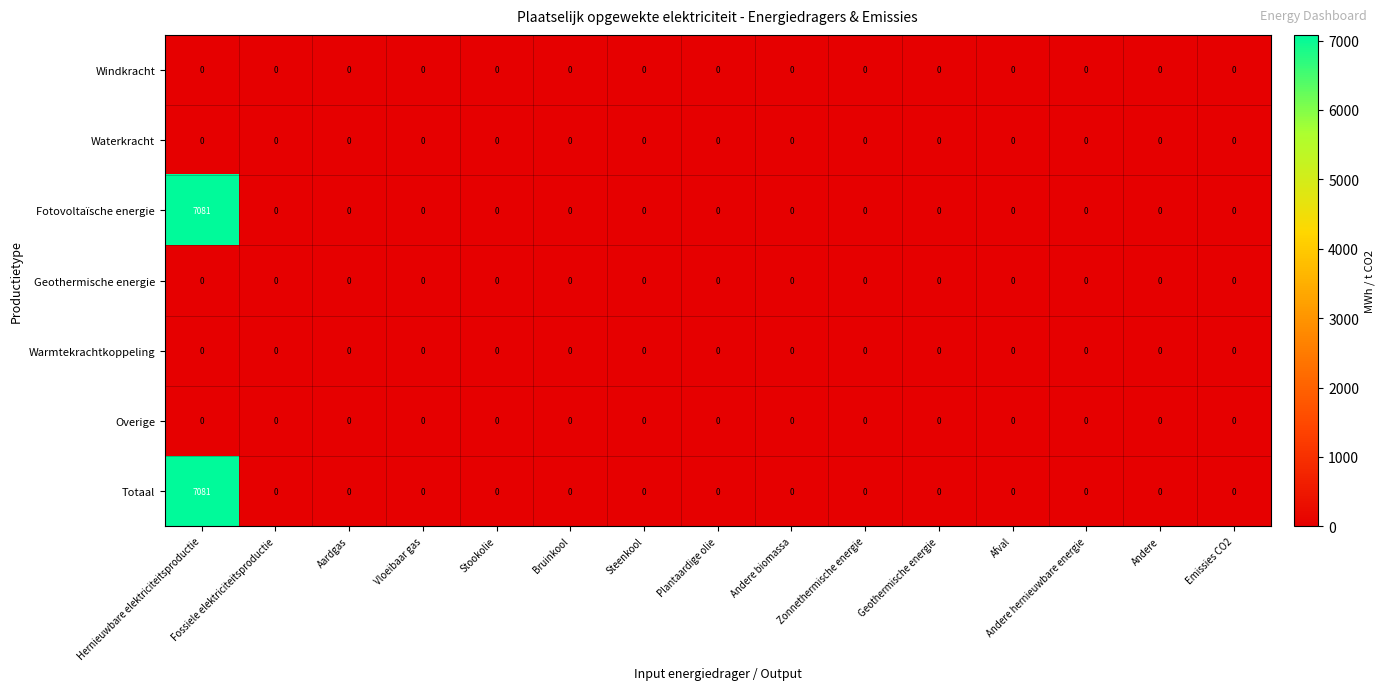

At which category is the sum across all series the highest?

Hernieuwbare elektriciteitsproductie